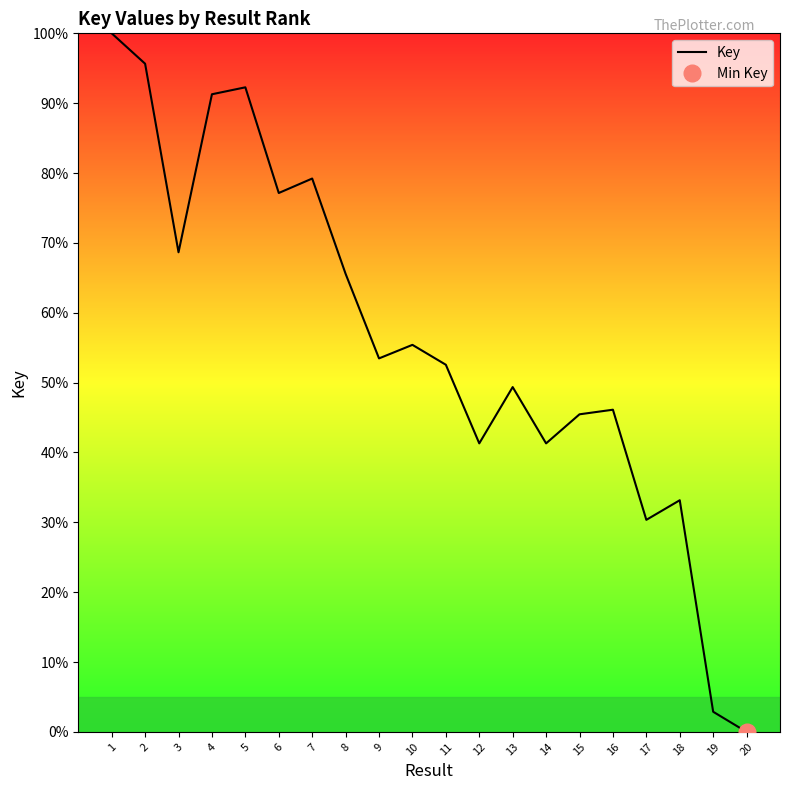

Rank the categories by value from highest to lowest.

1, 2, 5, 4, 7, 6, 3, 8, 10, 9, 11, 13, 16, 15, 12, 14, 18, 17, 19, 20